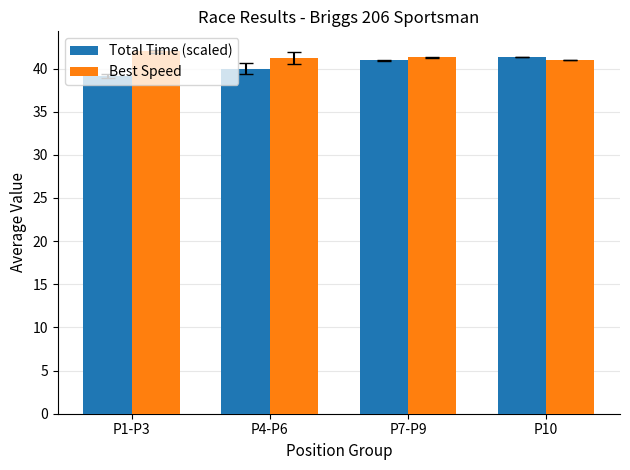

What is the sum of the Total Time (scaled) values at P4-P6 and P7-P9?

80.9